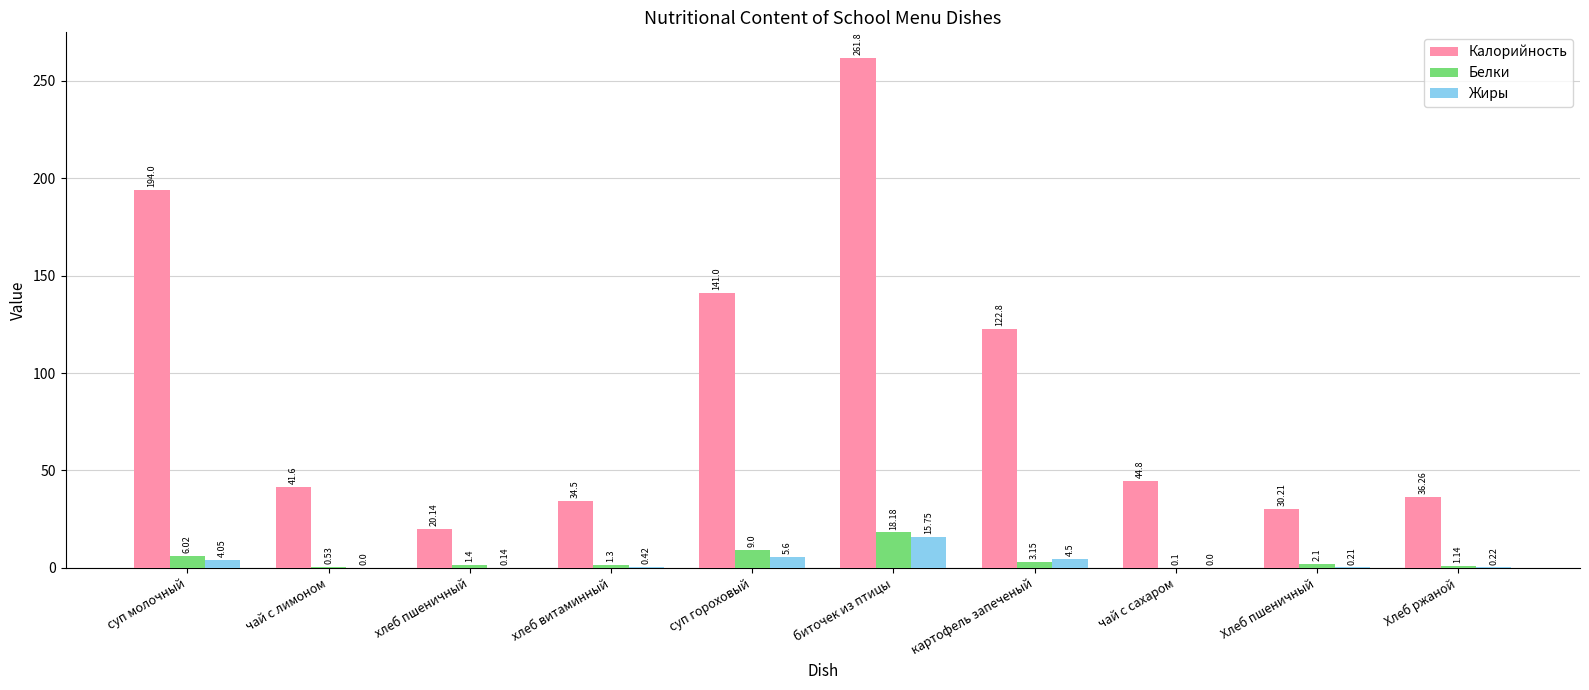

At which category does the chart reach its peak across all series?

биточек из птицы